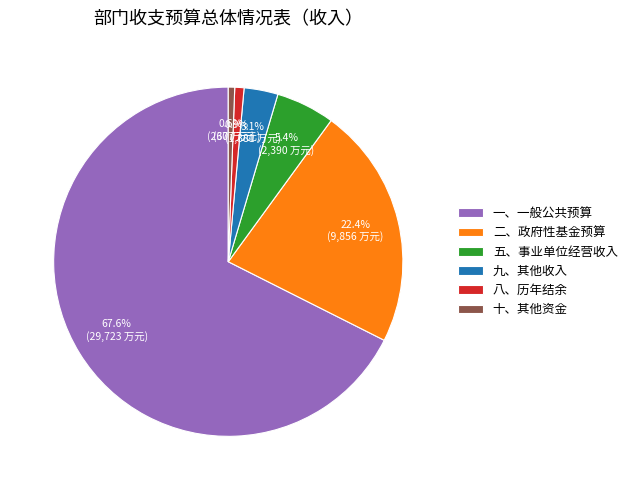

To the nearest percent, what percentage of the pie is 十、其他资金?

1%